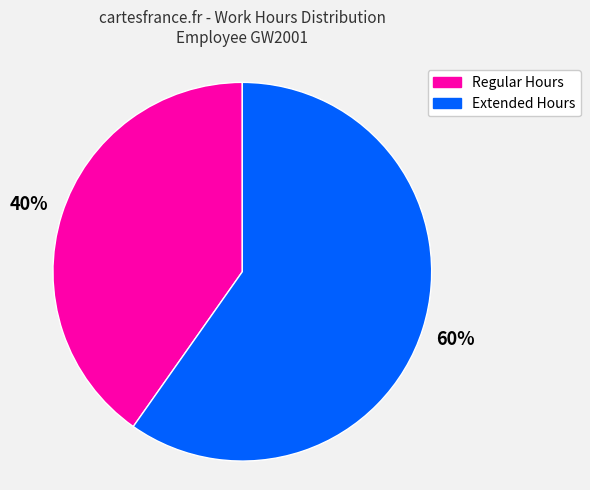

Does any single category account for the majority?

Yes